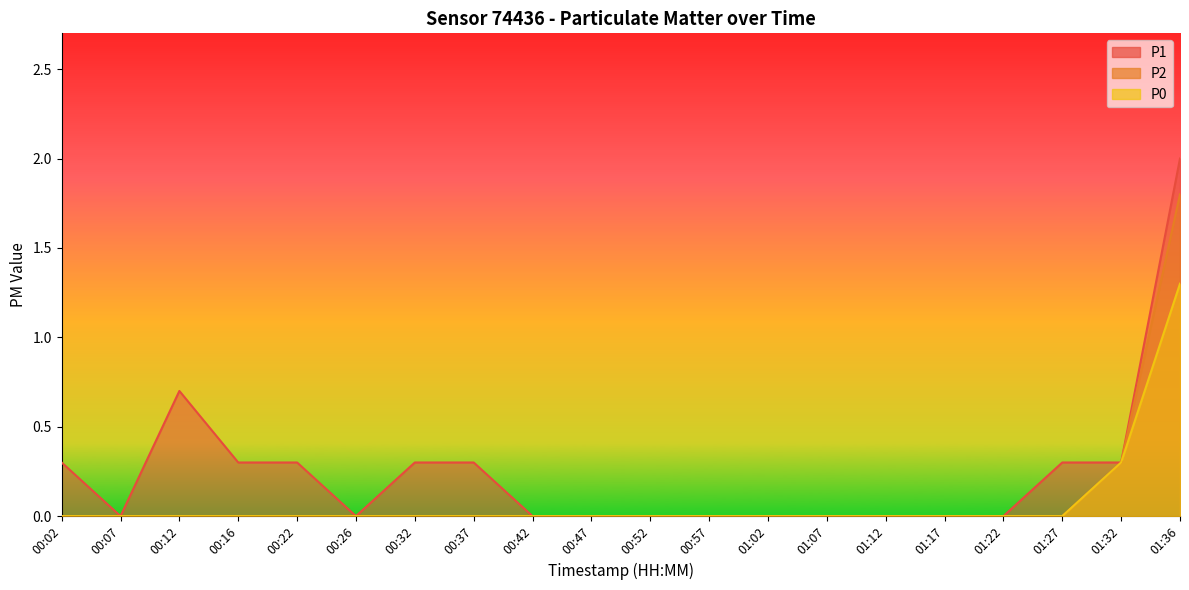

What is the difference between the P0 values at 01:07 and 01:32?

0.3